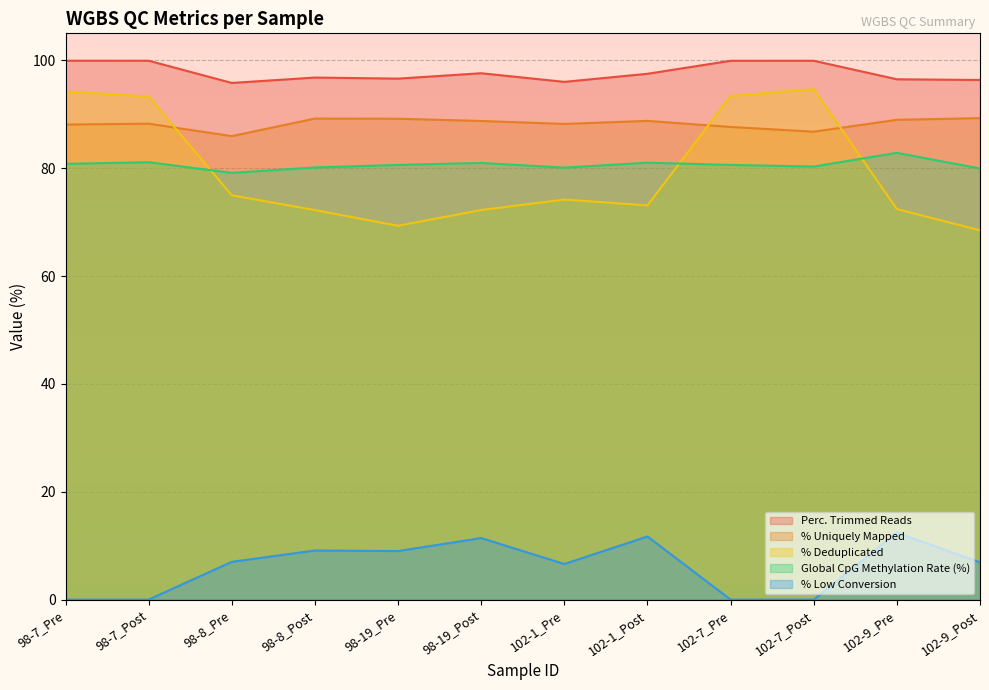

What is the minimum value for Perc. Trimmed Reads?

95.8